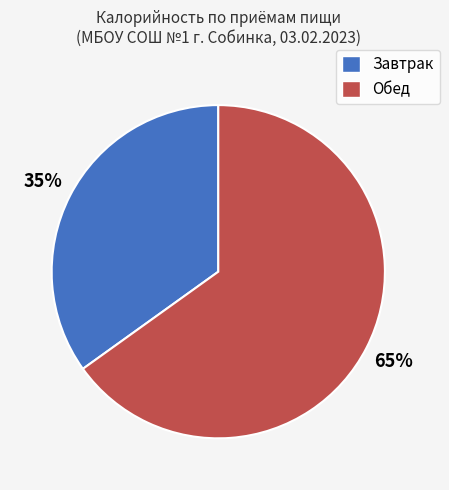

Do Обед and Завтрак together represent more than half of the pie?

Yes